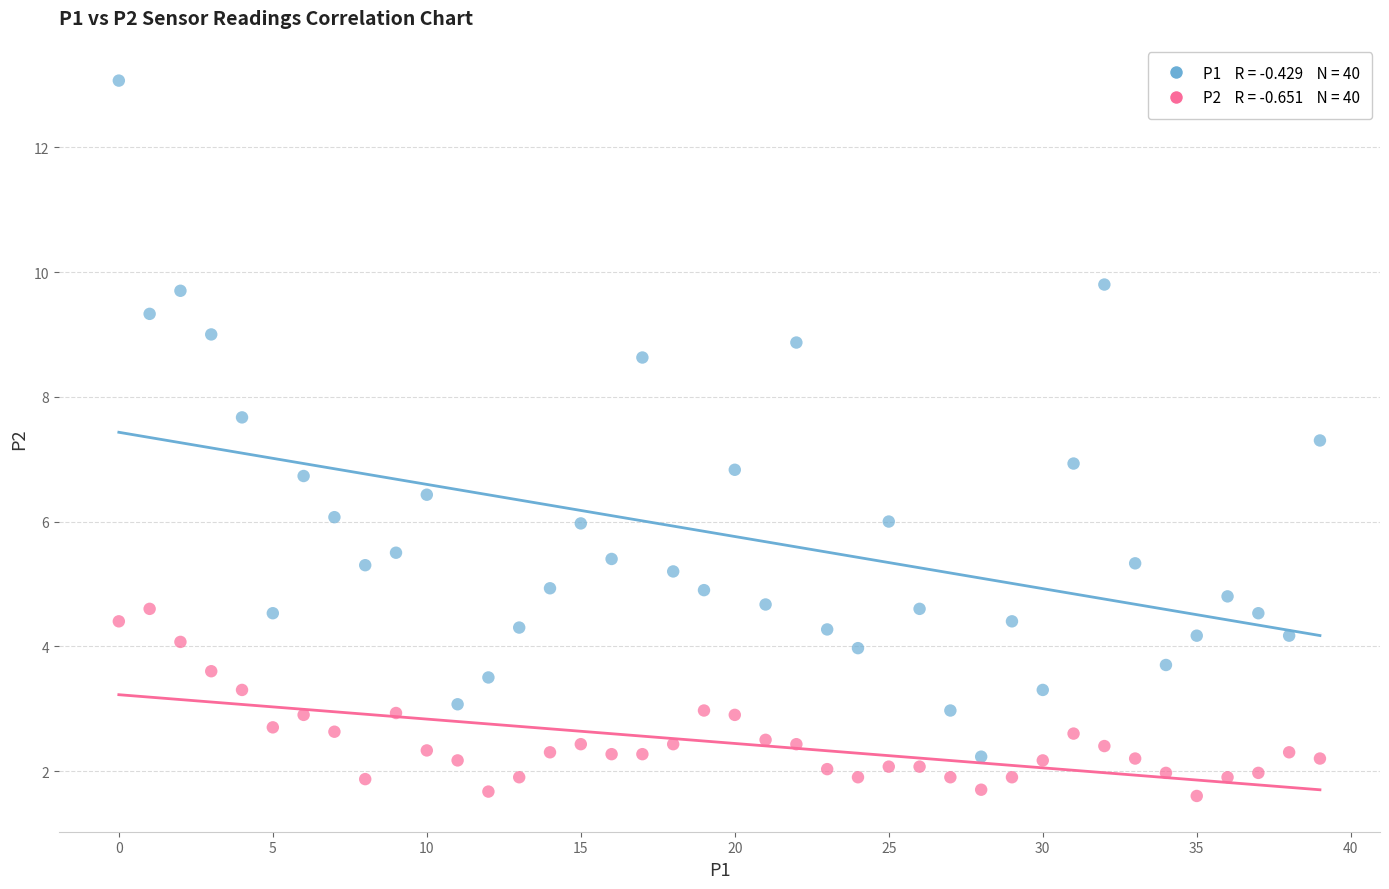

Across all data points, what is the range of Y values (max minus min)?

11.5